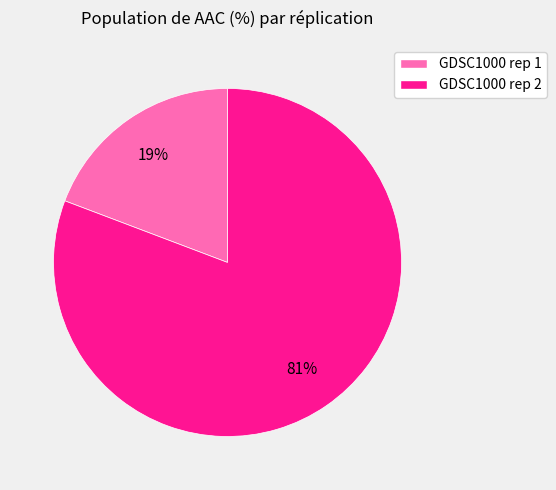

Which slice is the largest?

GDSC1000 rep 2